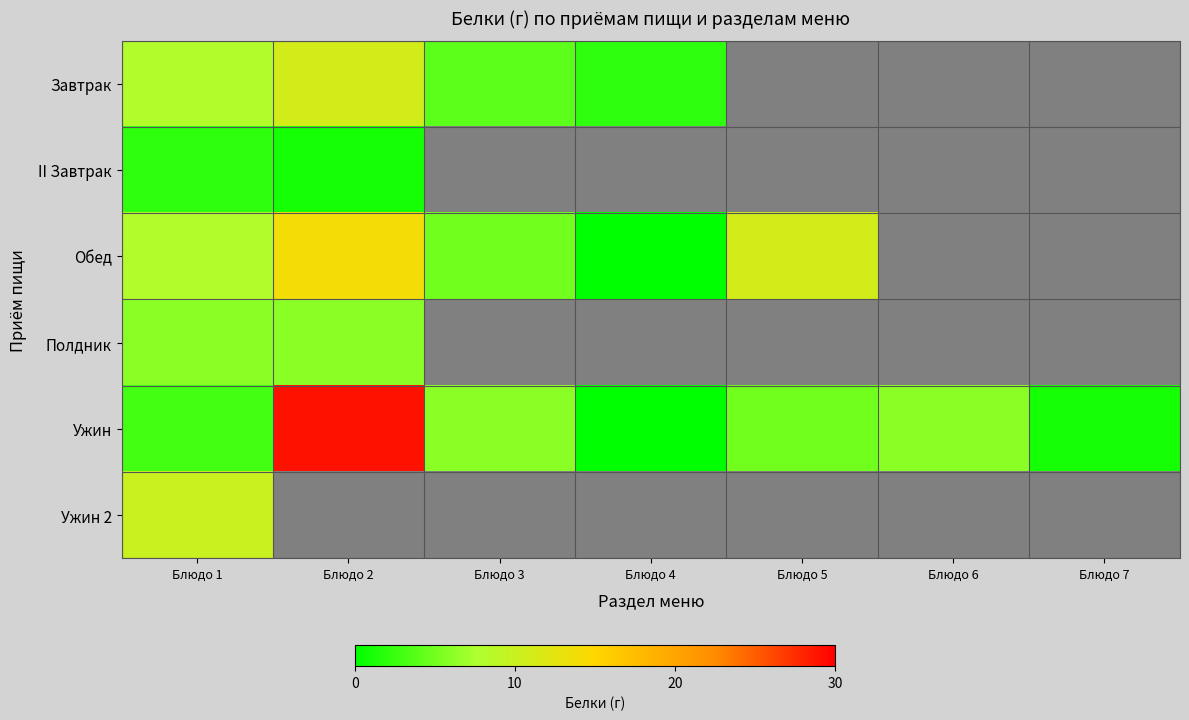

What is the difference between the highest and lowest values at Блюдо 1?

8.0